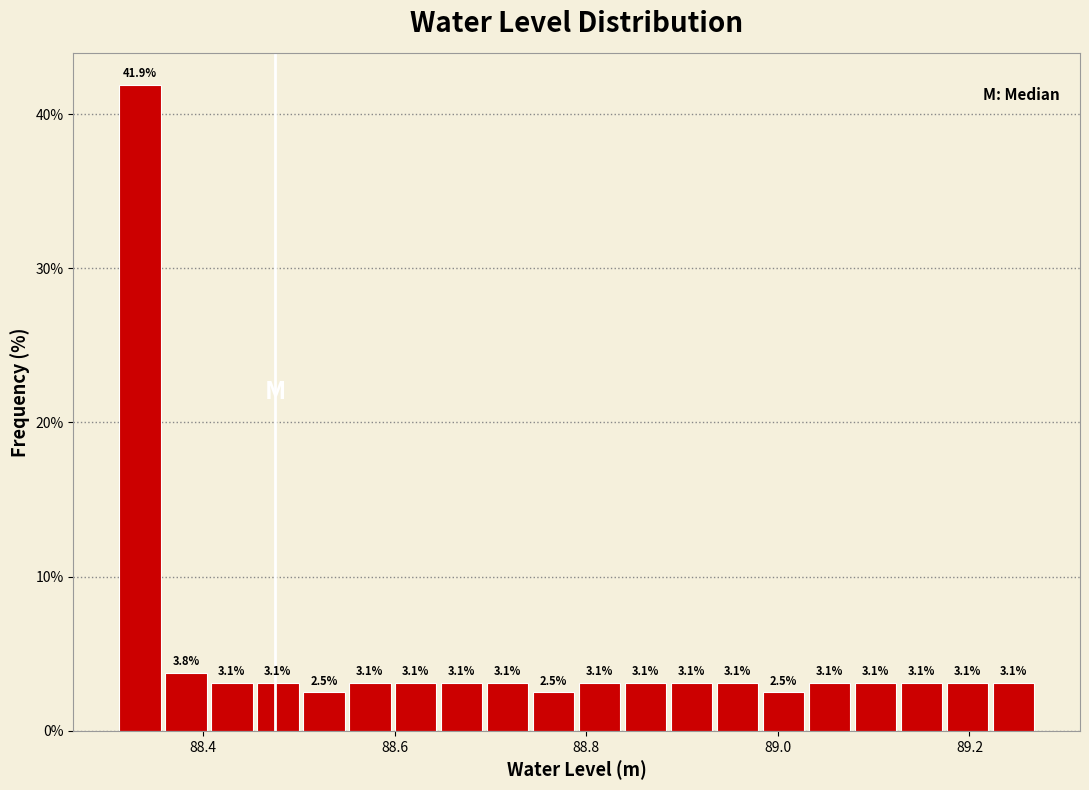

Around what value on the x-axis is the tallest bar? Give the approximate position of its centre, as read against the axis.

88.34